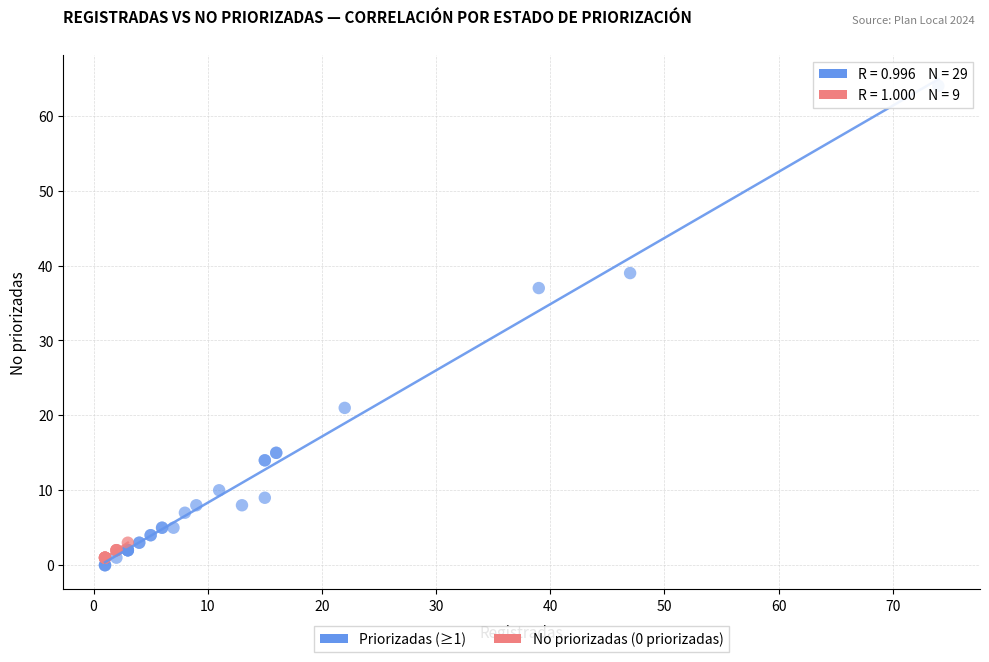

Which series has the widest spread of Y values?

Priorizadas (≥1)